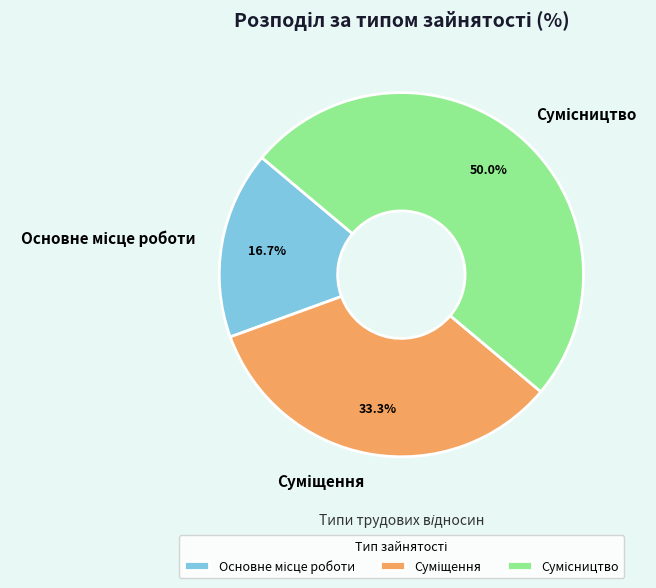

How many slices are in this pie chart?

3